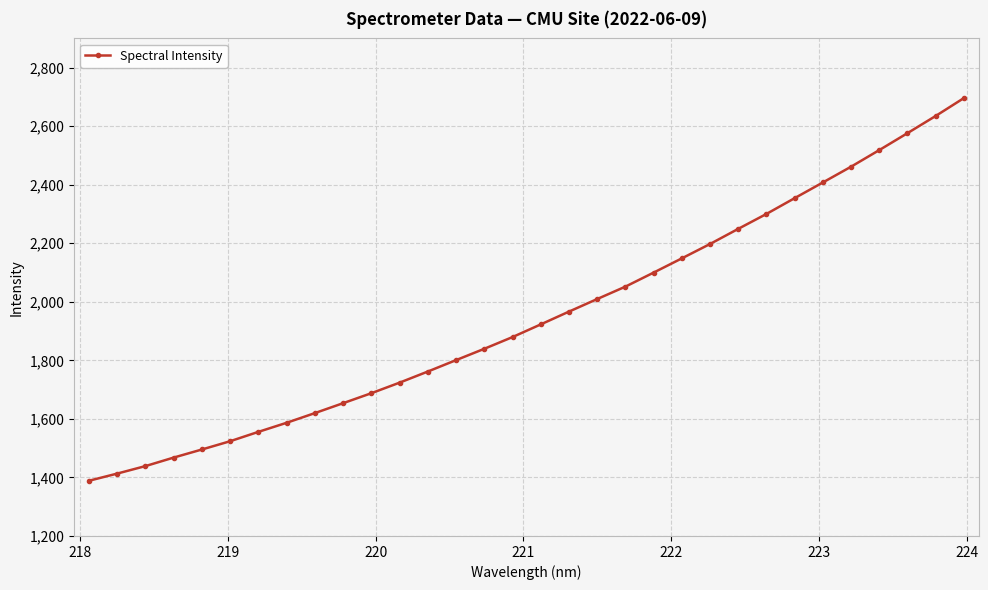

What is the value of the 1st point from the left?

1388.6